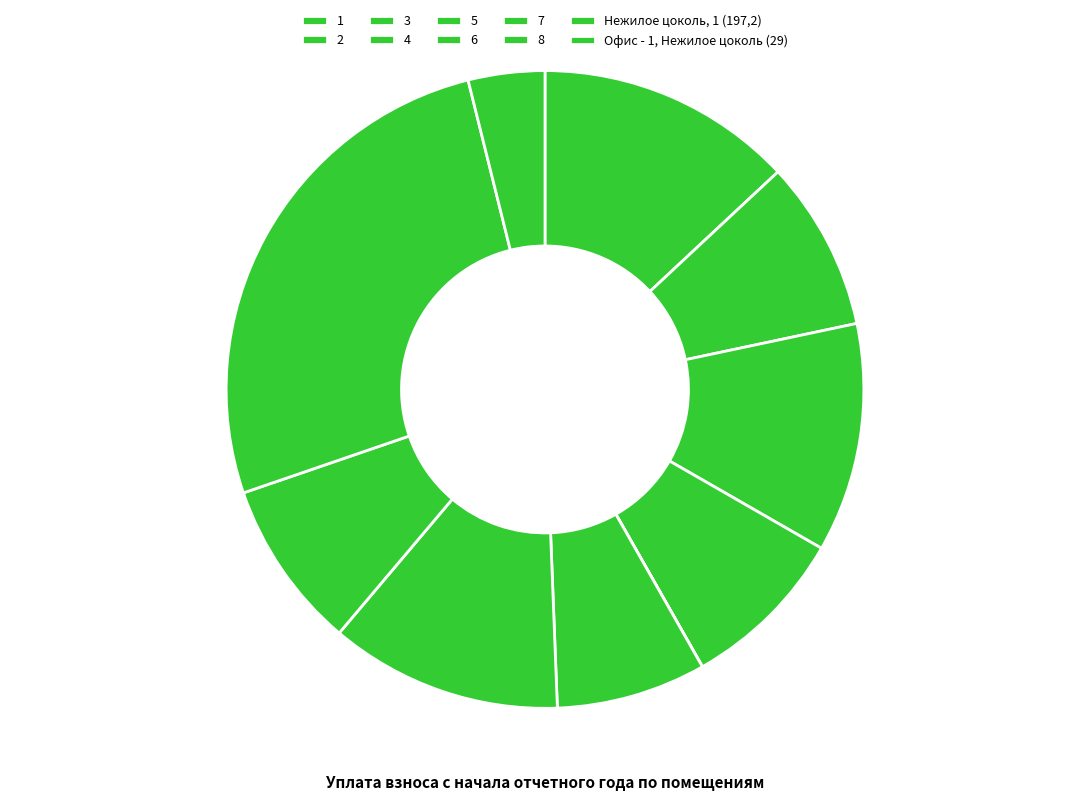

How many slices are in this pie chart?

10